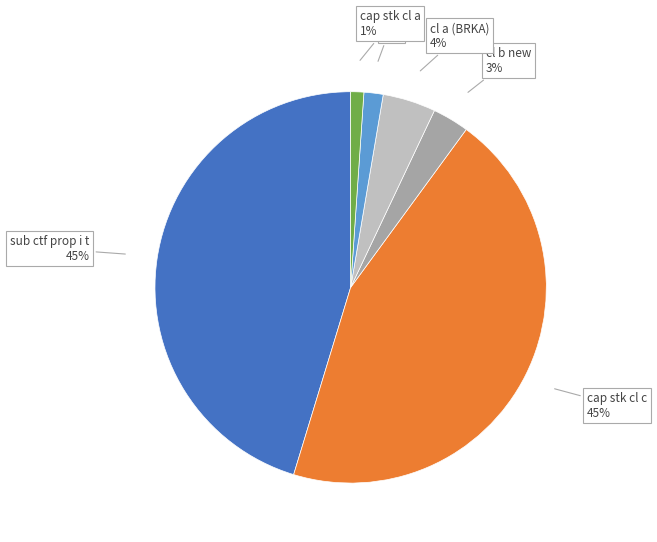

Does any single category account for the majority?

No